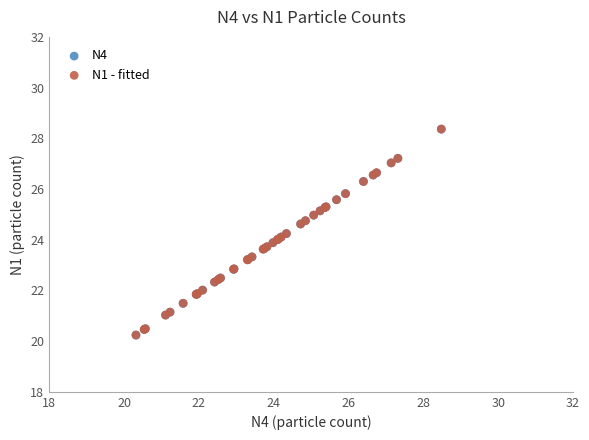

What are all the series names shown in the legend?

N4, N1 - fitted